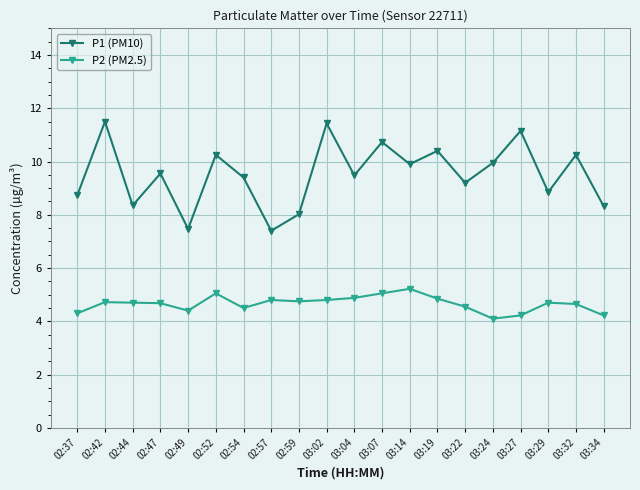

What is the sum of all P1 (PM10) values?

190.3